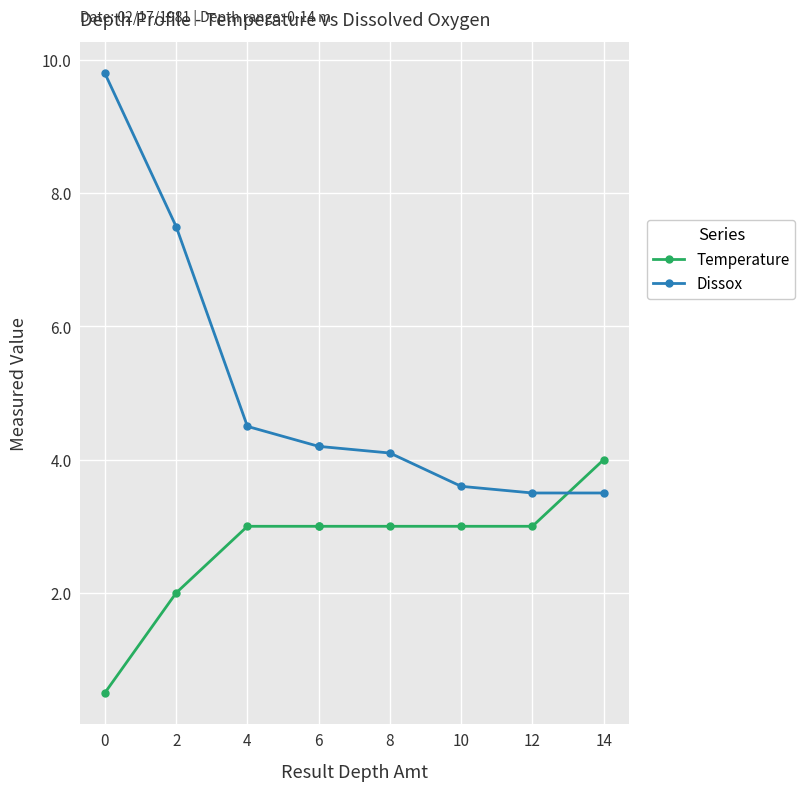

The Temperature series shows 5.1 at 4. True or false?

False